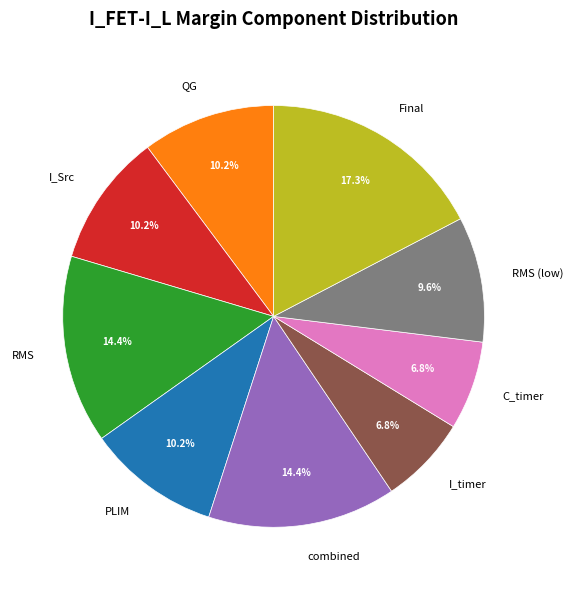

True or false: QG accounts for 1% of the total.

False